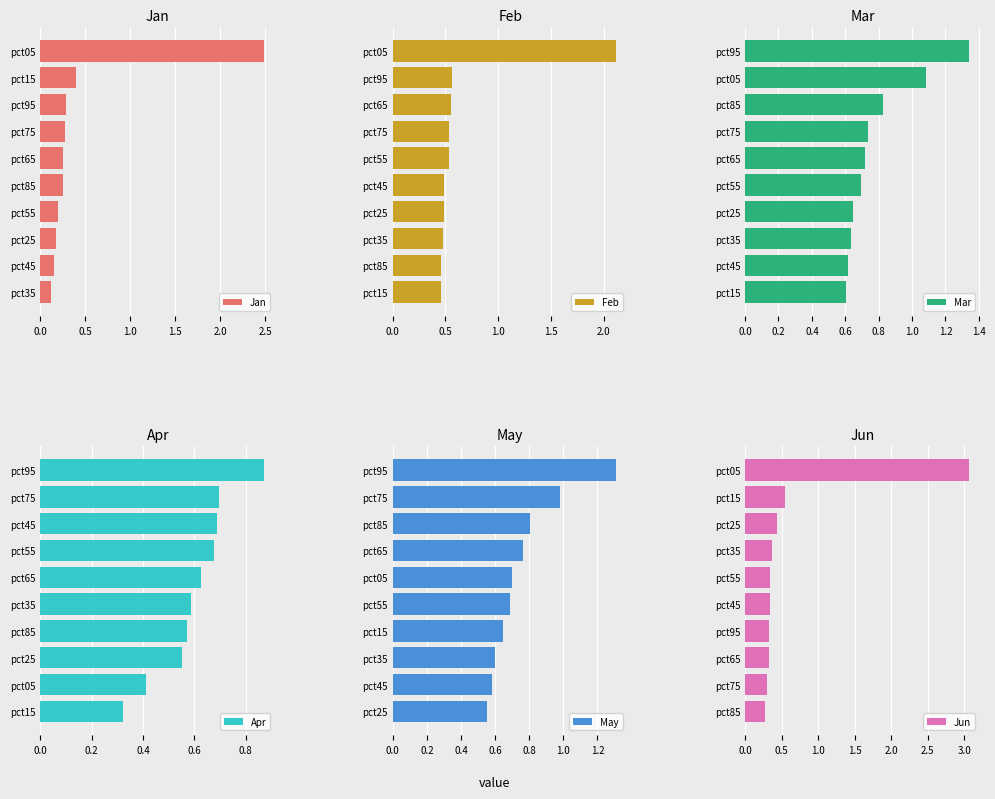

How many groups of bars are there?

10